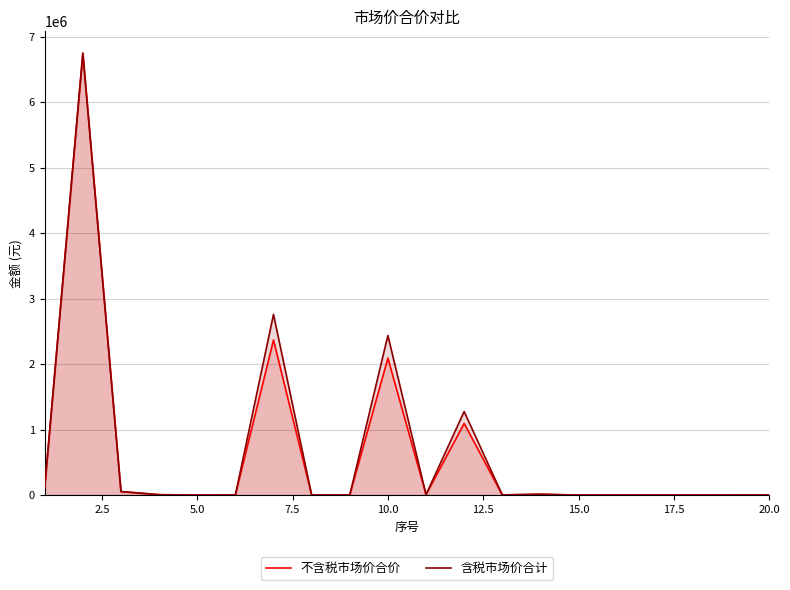

True or false: 不含税市场价合价 and 含税市场价合计 intersect in this chart.

False